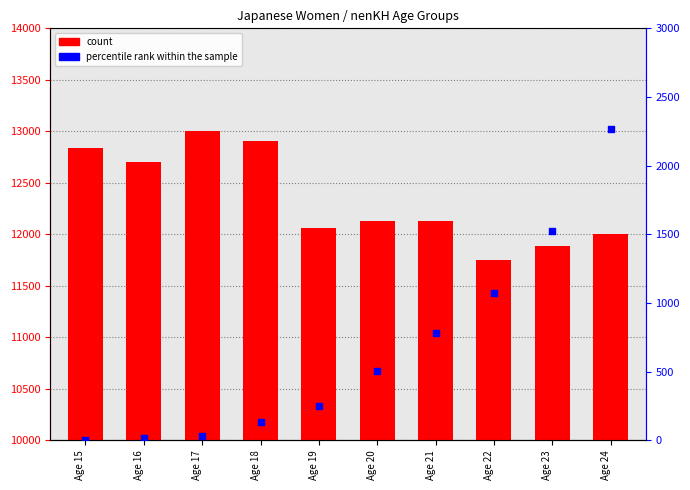

What is the total value across all series at Age 18?

13041